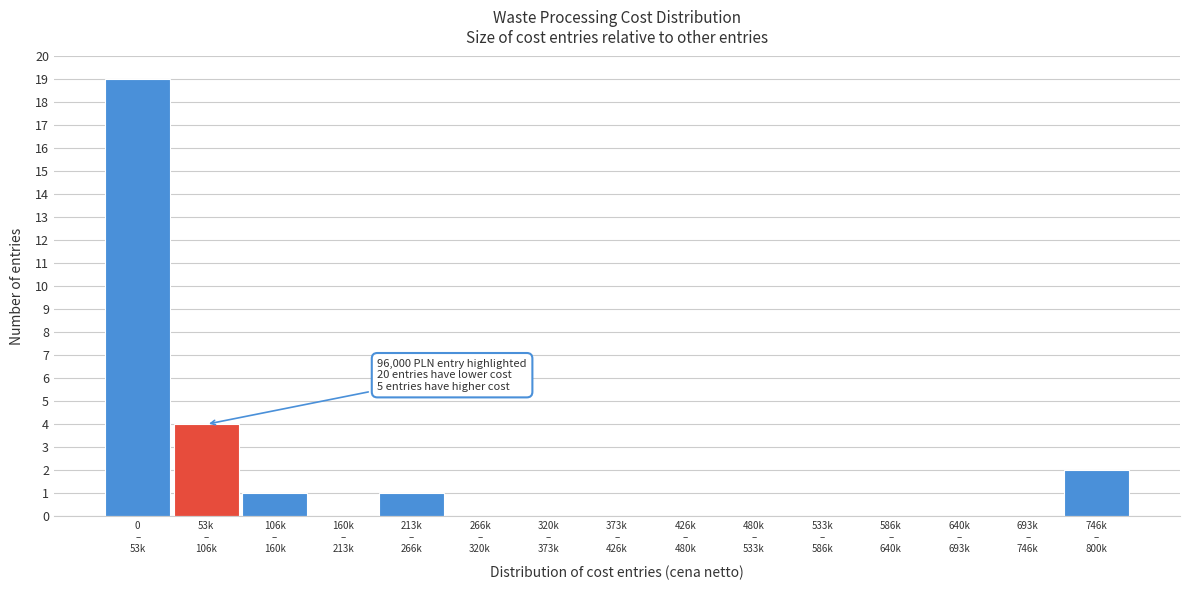

What is the sum of all values?

27